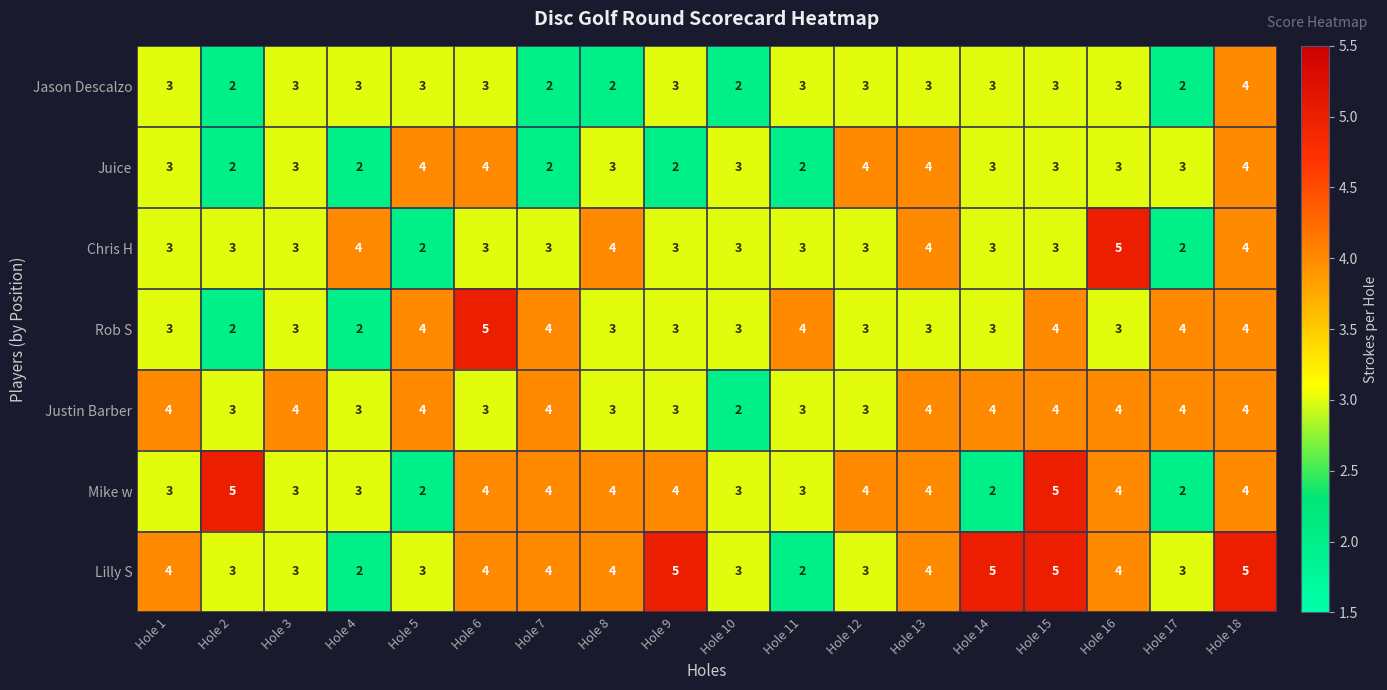

What is the maximum value for Chris H?

5